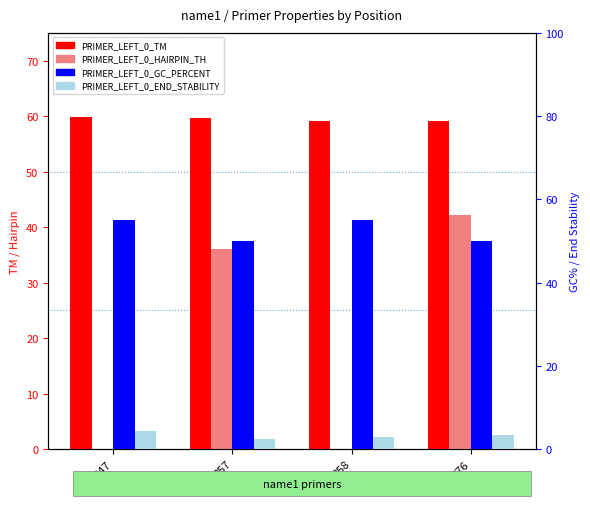

True or false: PRIMER_LEFT_0_HAIRPIN_TH has a value of 42.3 at 876.

True